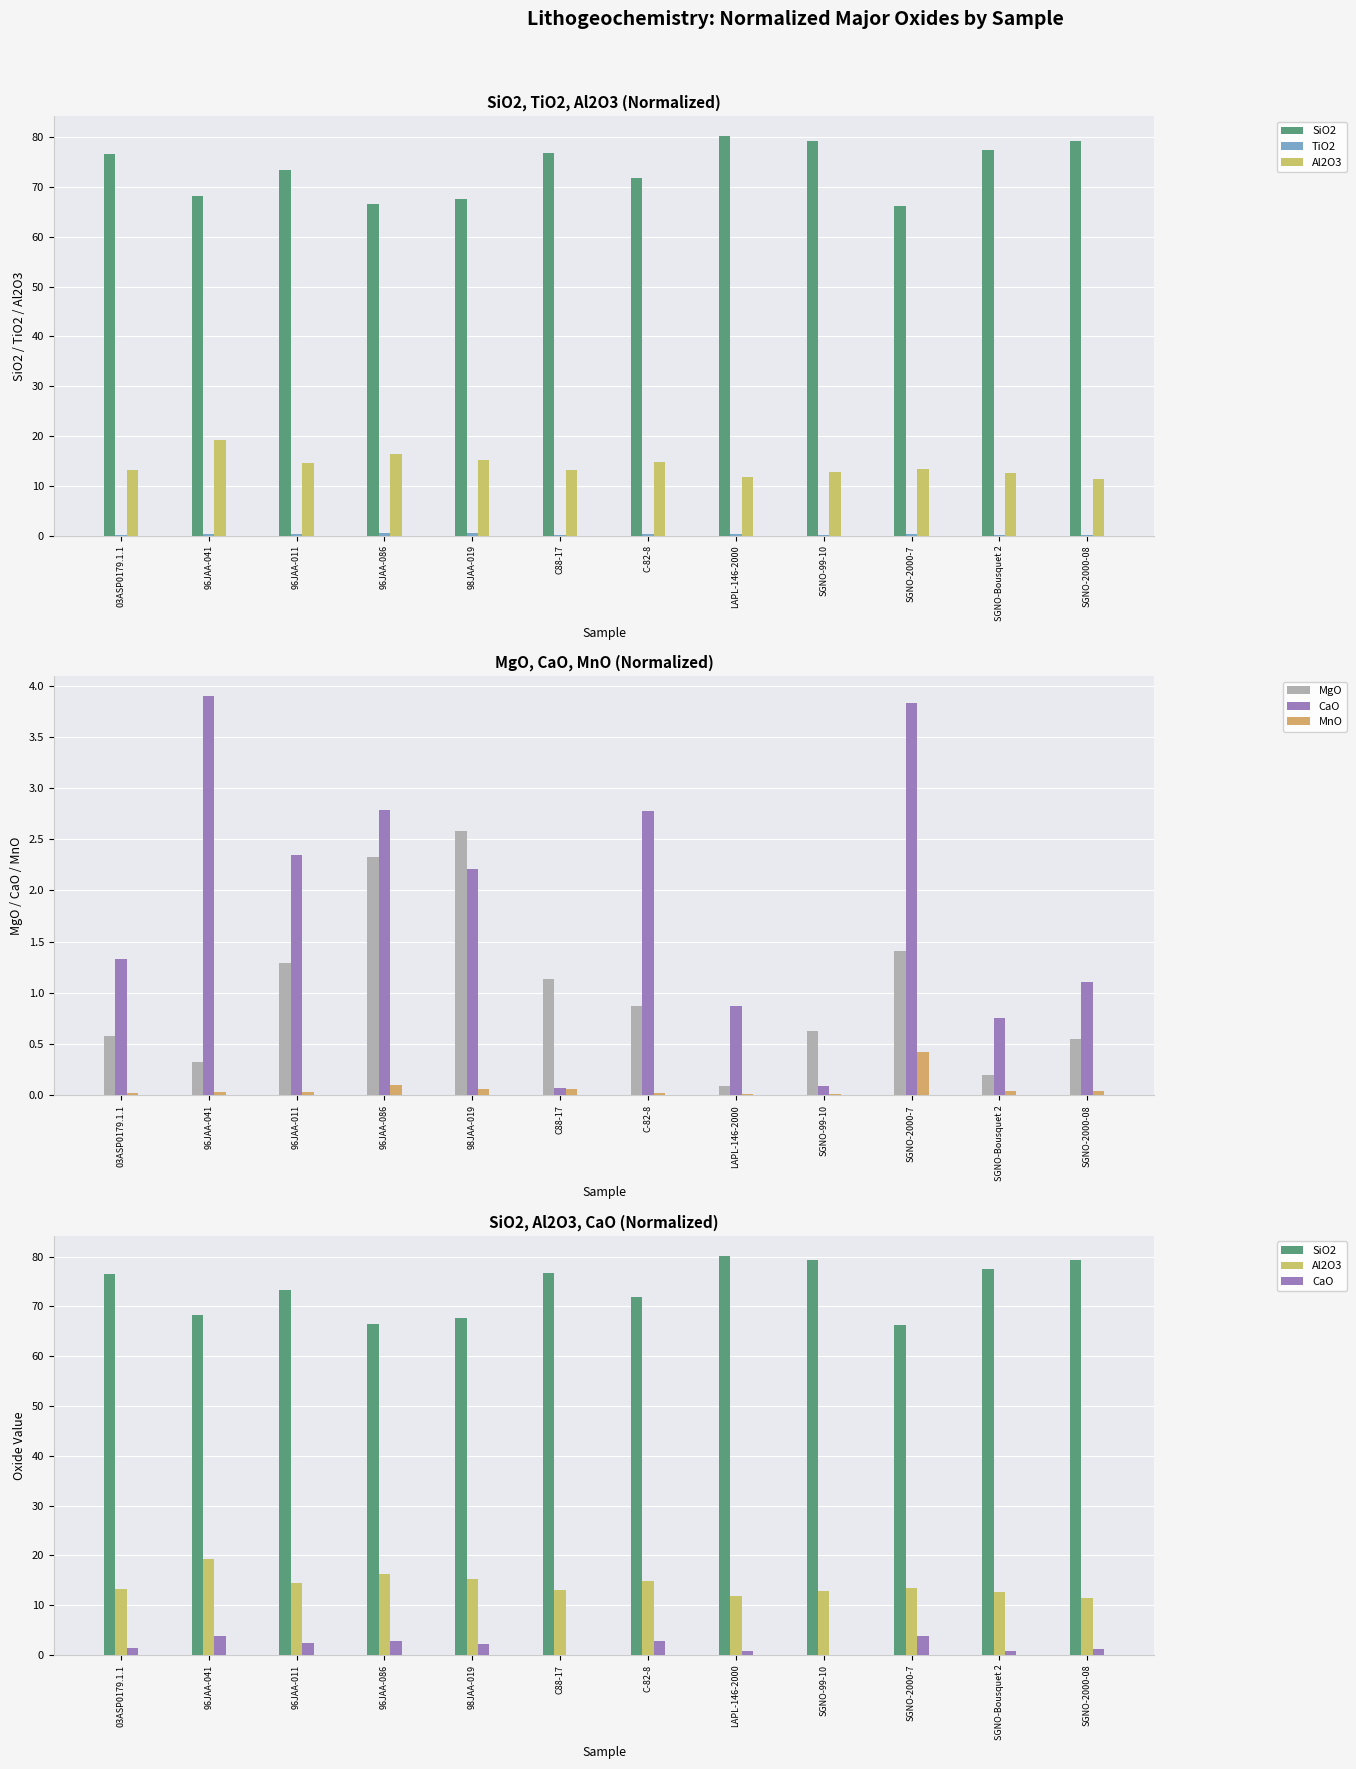

True or false: TiO2 has a value of 0.1 at SGNO-2000-08.

True